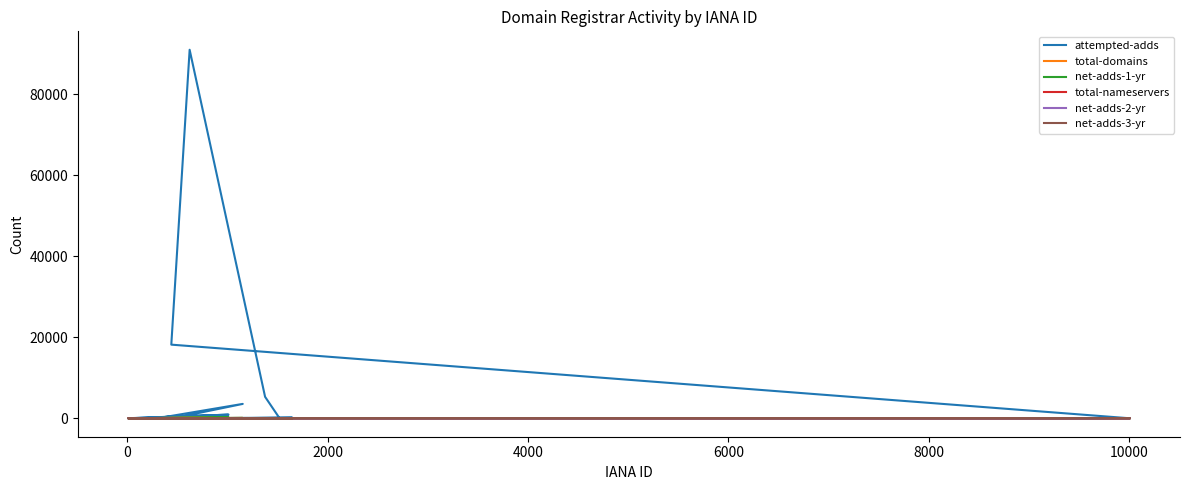

What is the highest value of the net-adds-1-yr series?

211